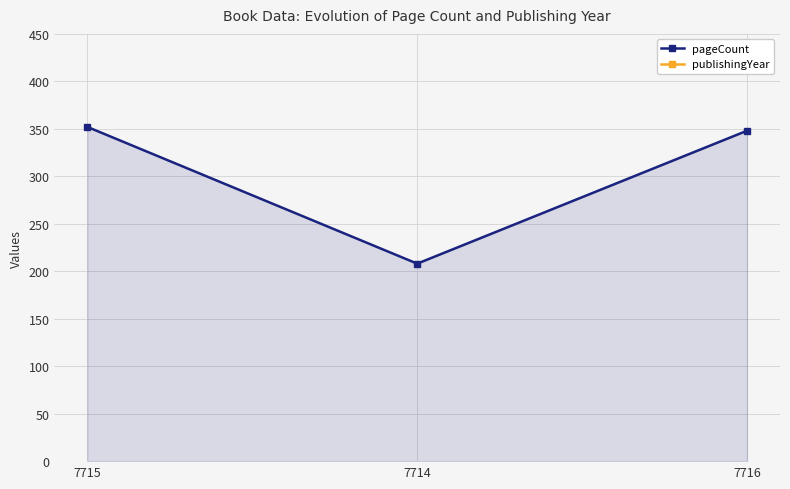

Does the chart have visible grid lines?

Yes